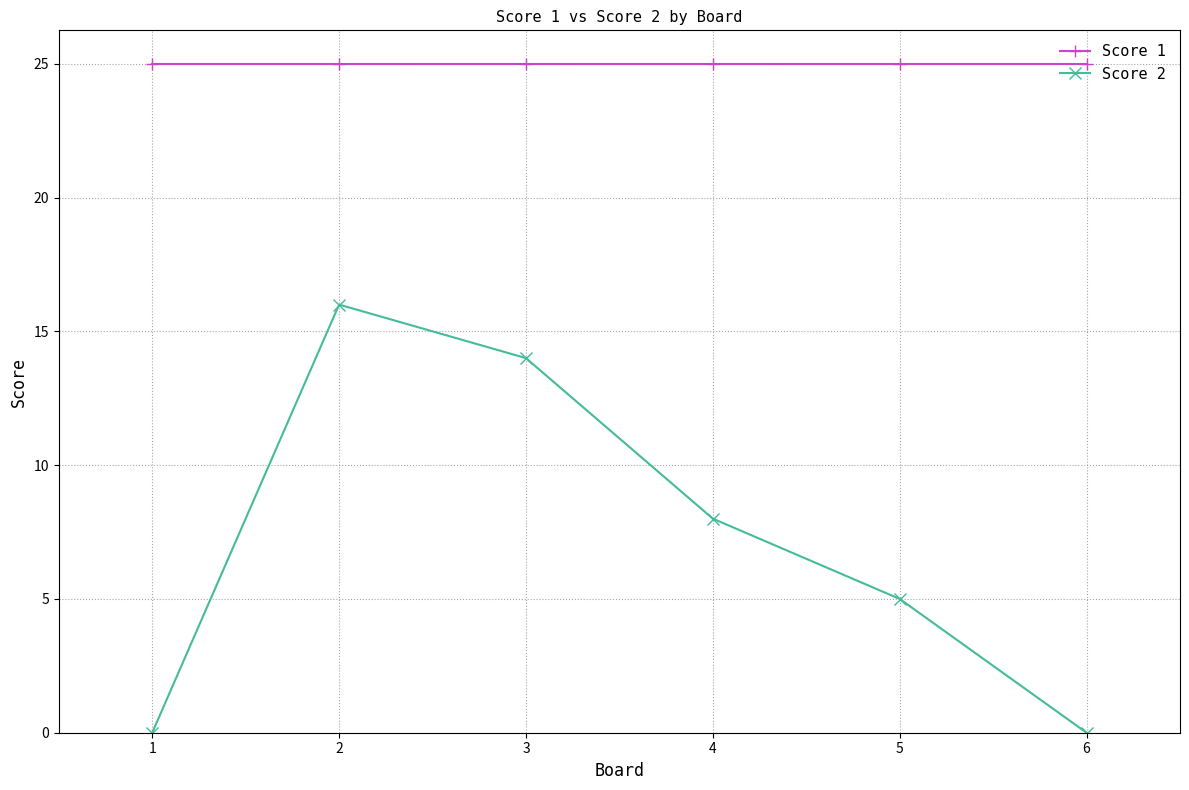

True or false: Score 2 and Score 1 intersect in this chart.

False